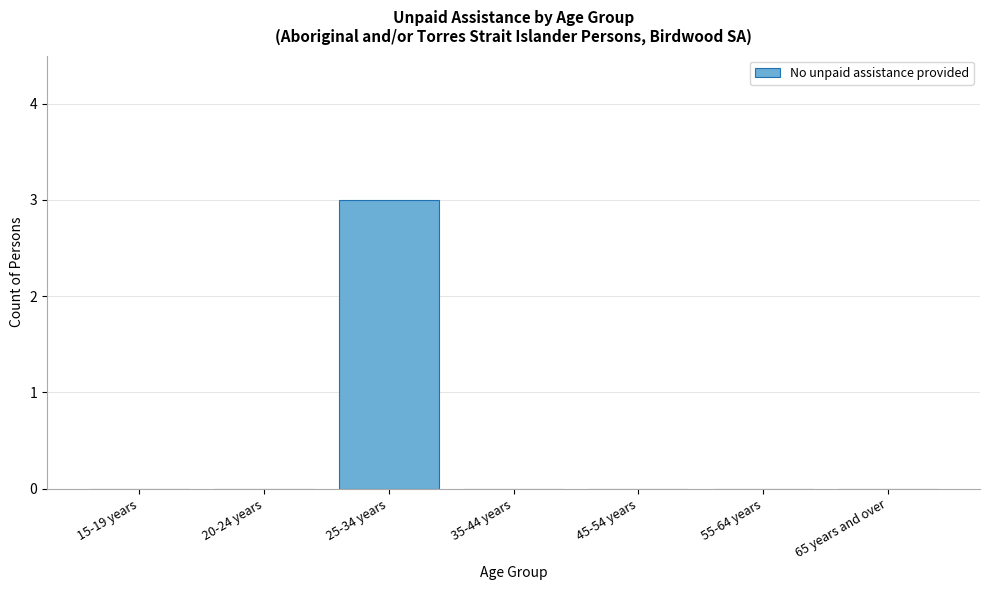

Reading left to right, extract all data points from this chart.

15-19 years=0	20-24 years=0	25-34 years=3	35-44 years=0	45-54 years=0	55-64 years=0	65 years and over=0